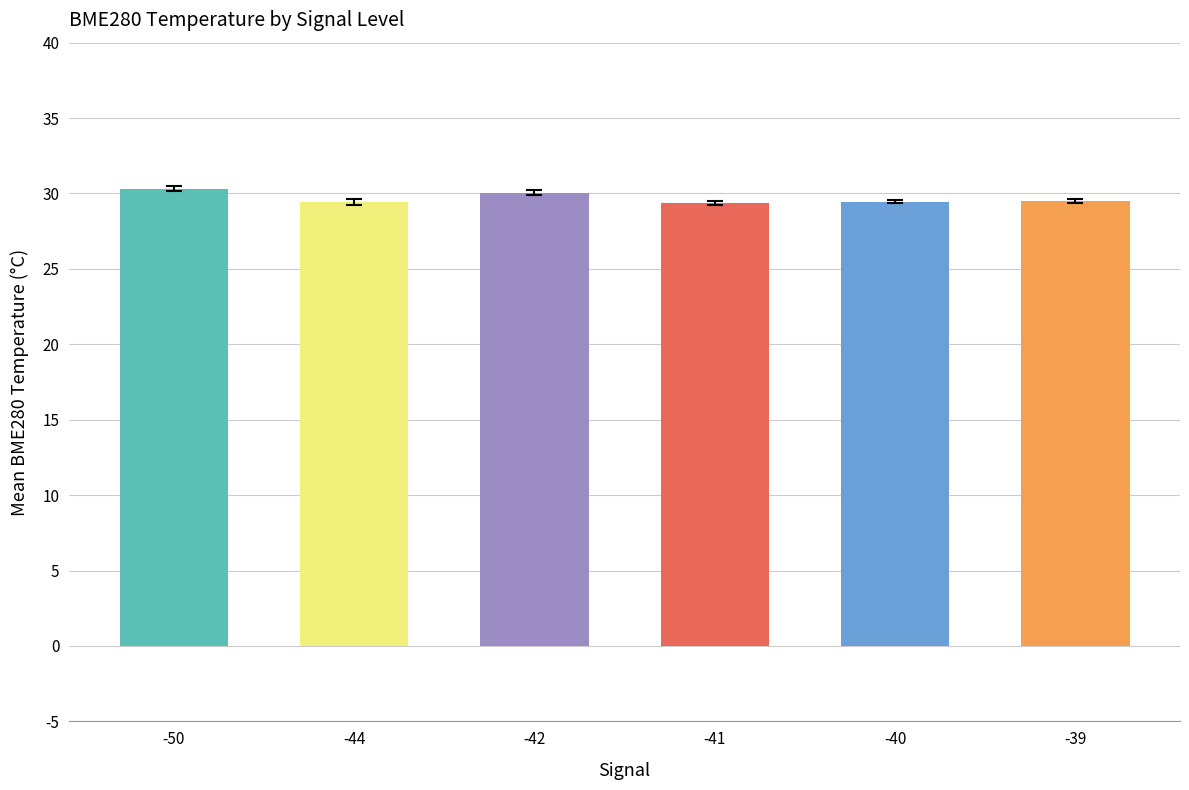

The chart shows a value of 47.6 at -40. True or false?

False